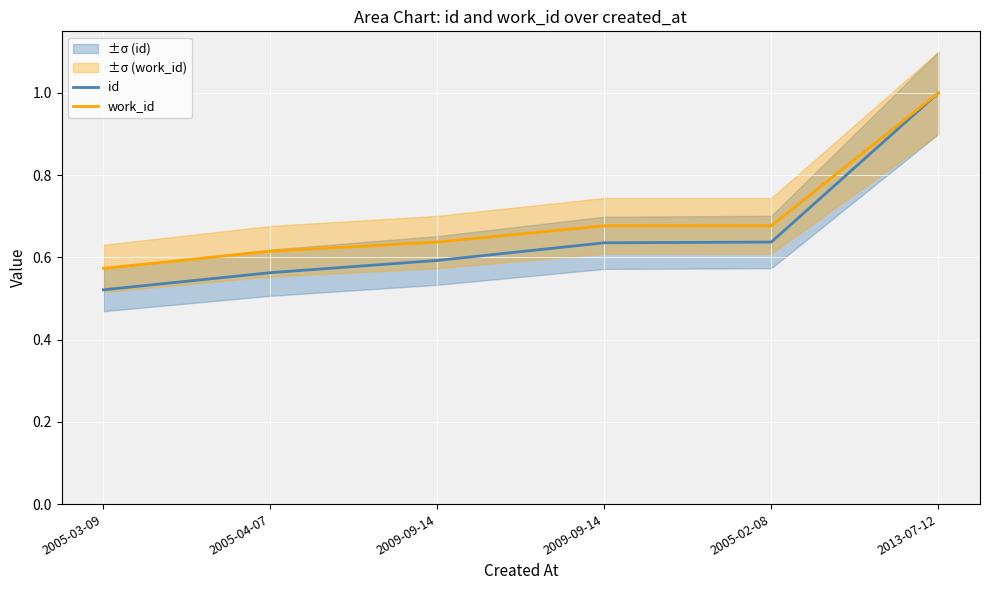

Which category has the lowest value across all series?

2005-03-09